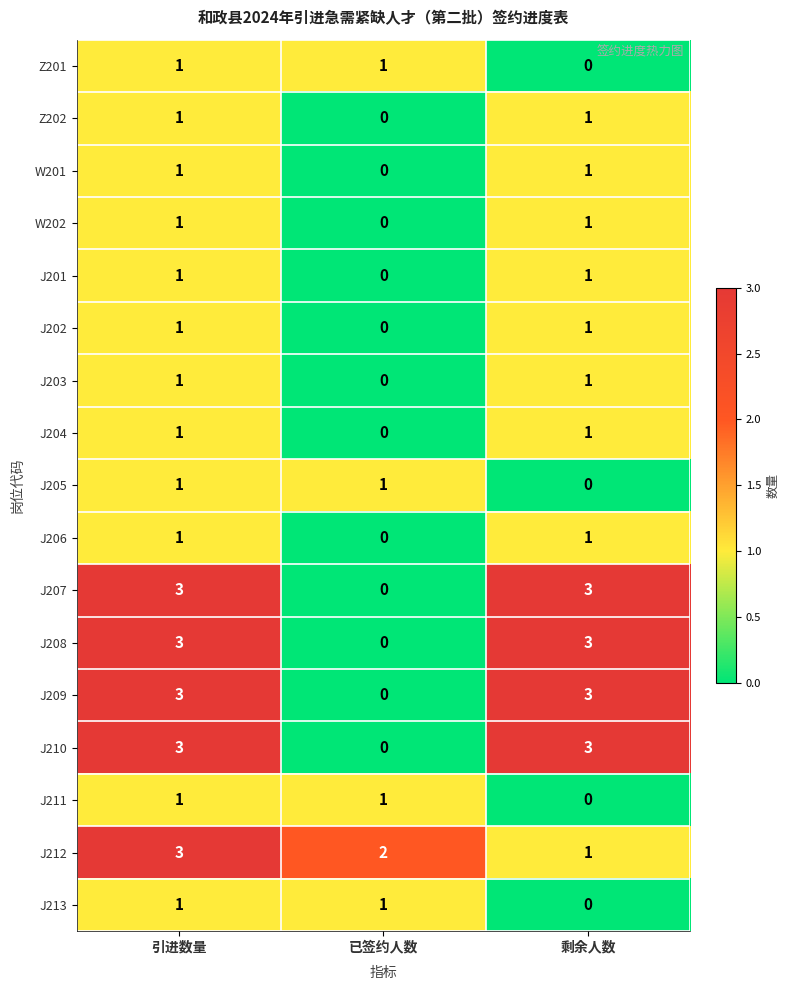

Is it true that W202 equals 1 at 引进数量?

True